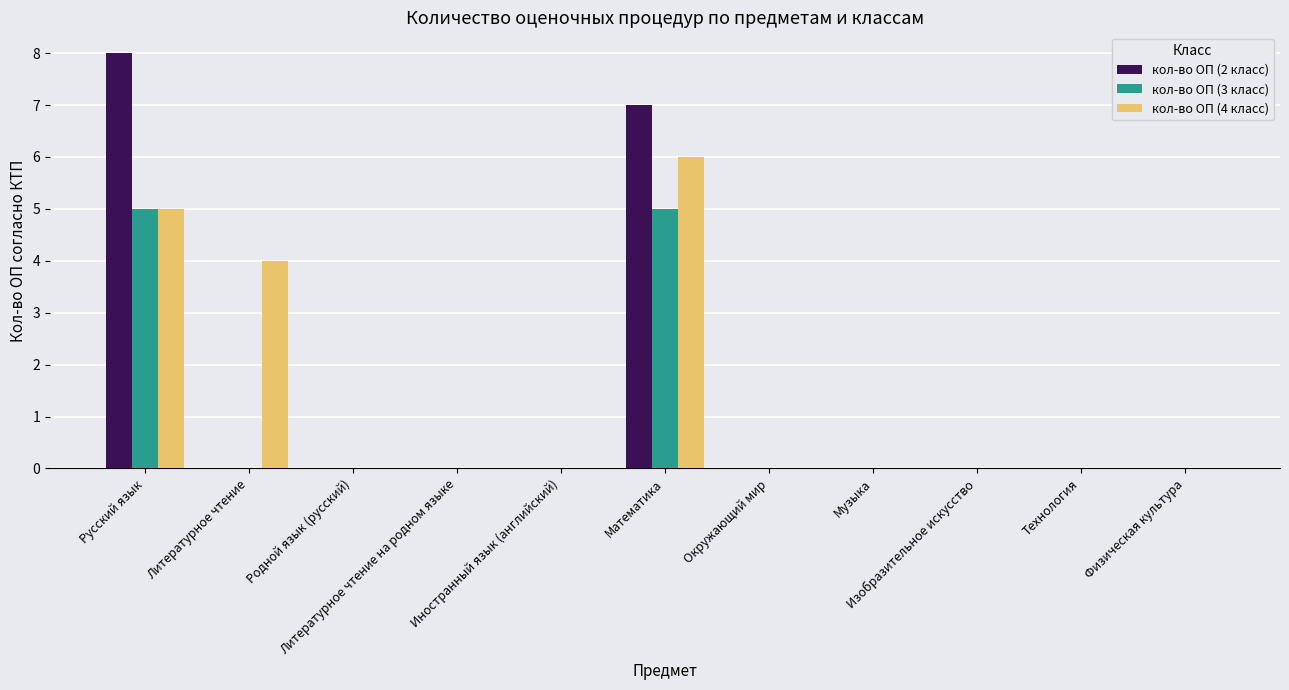

What is the greatest value displayed?

8